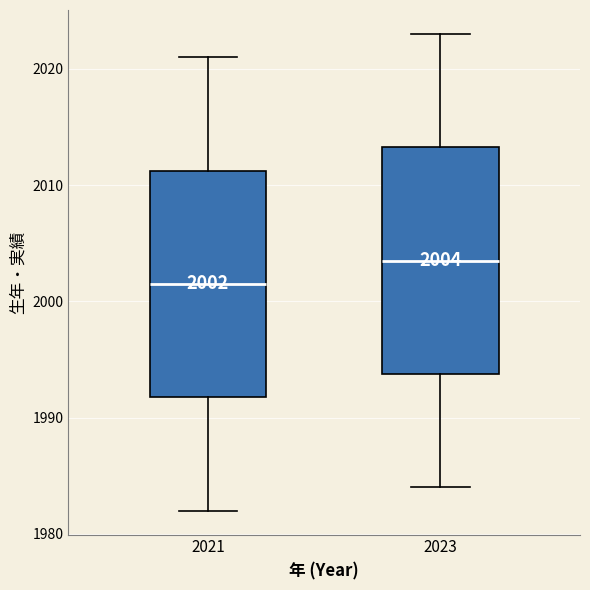

Which box's median line is the lowest?

2021